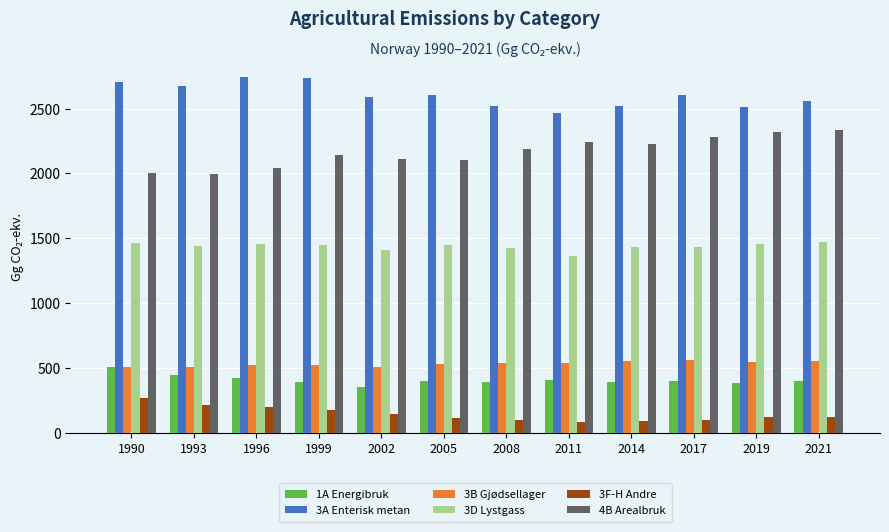

What is the total value across all series at 1990?

7460.1